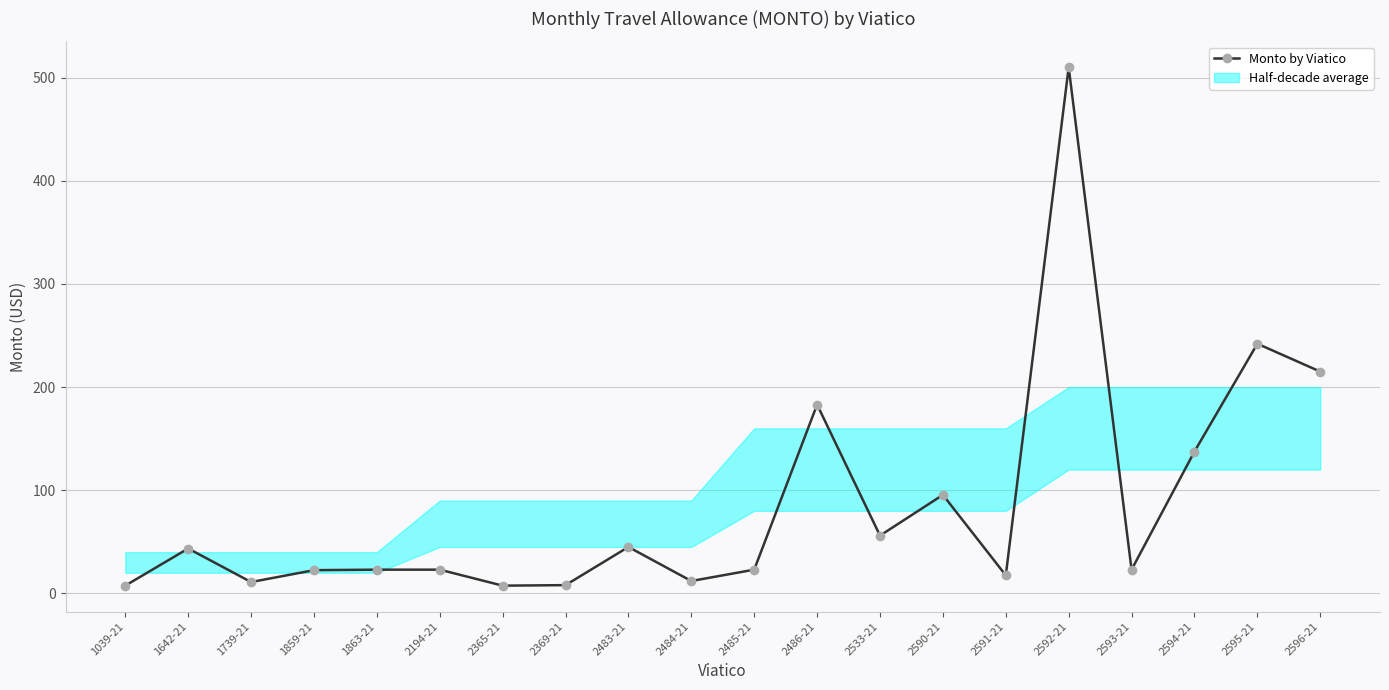

What is the label of the 1st point from the right?

2596-21